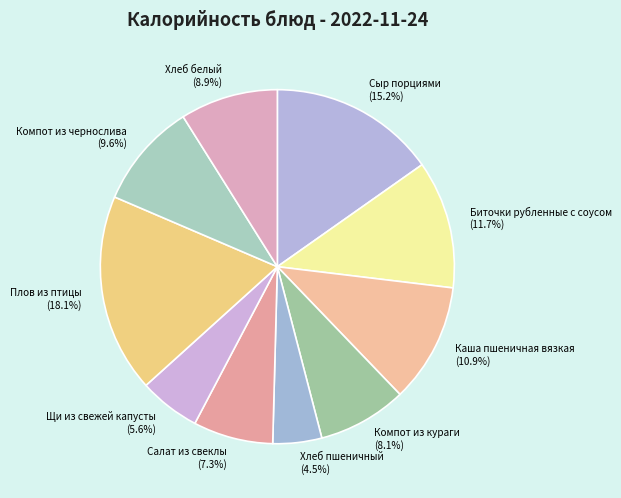

Count the number of slices in the pie.

10